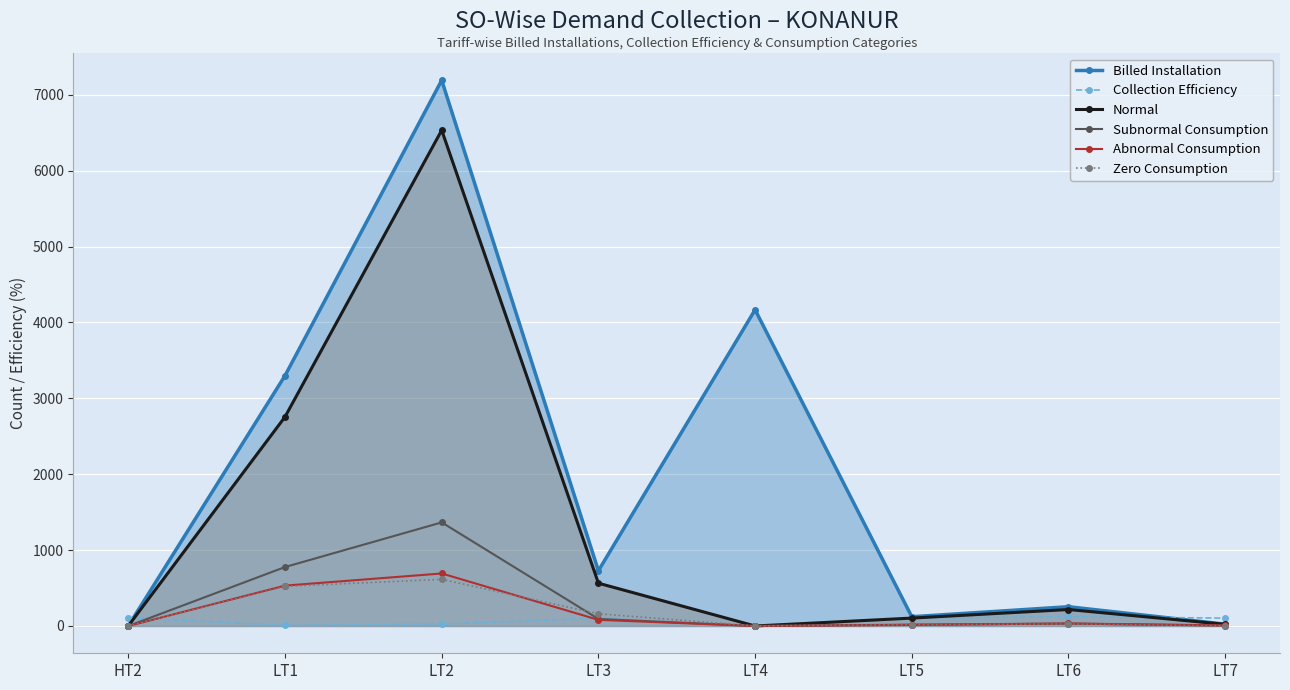

True or false: Collection Efficiency has a value of 107.4 at HT2.

True